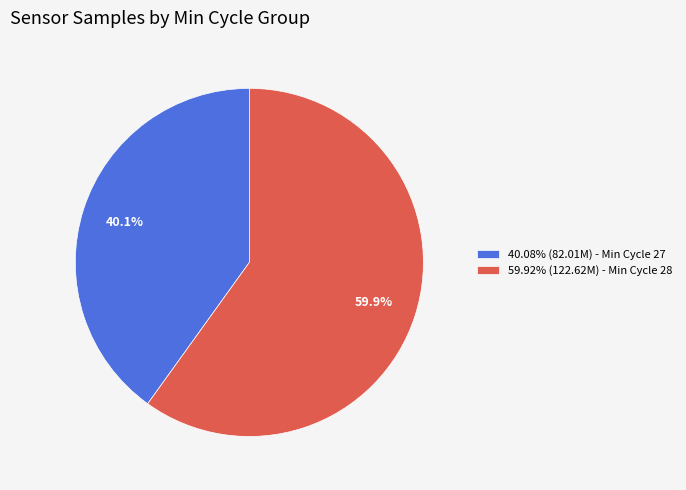

Is there a majority slice in this chart?

Yes